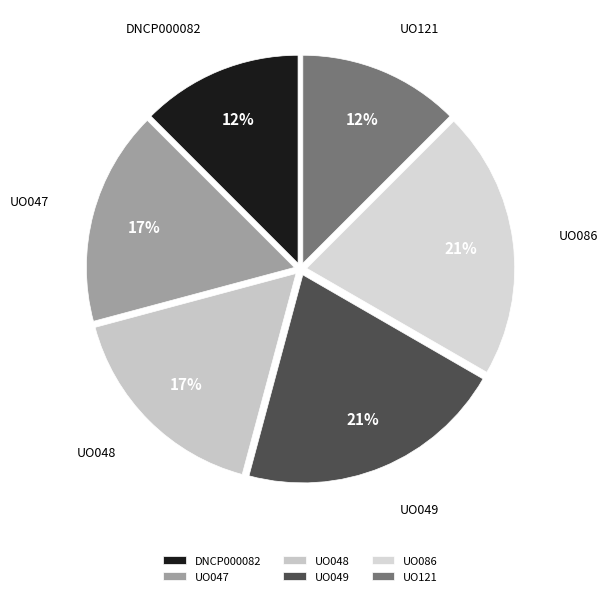

Is the sum of UO047 and UO048 greater than half?

No